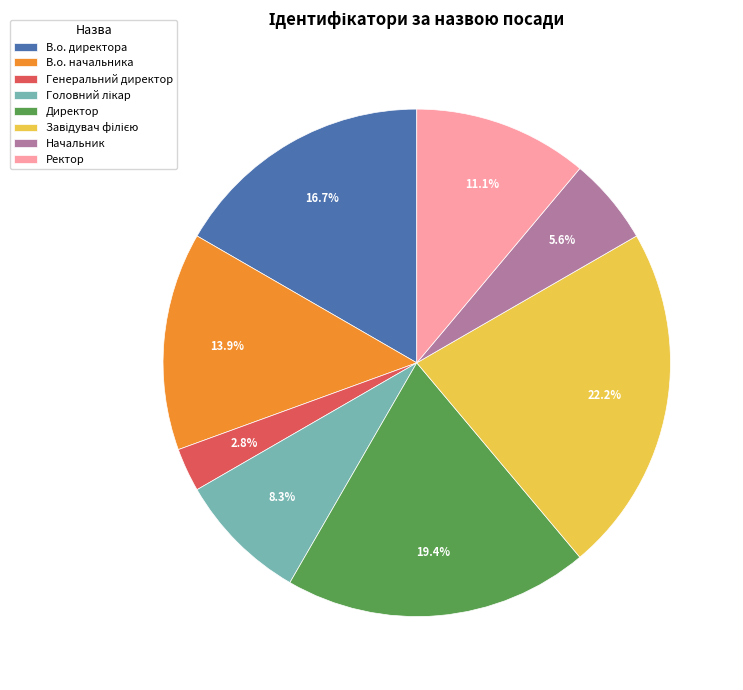

Count the number of slices in the pie.

8